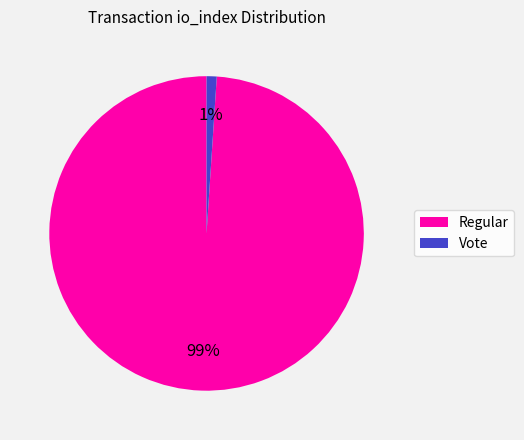

To the nearest percent, what portion does Regular represent?

99%